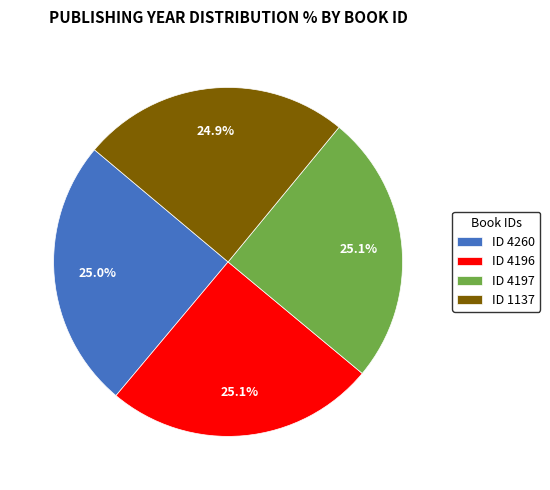

Does ID 1137 account for over 50% of the chart?

No